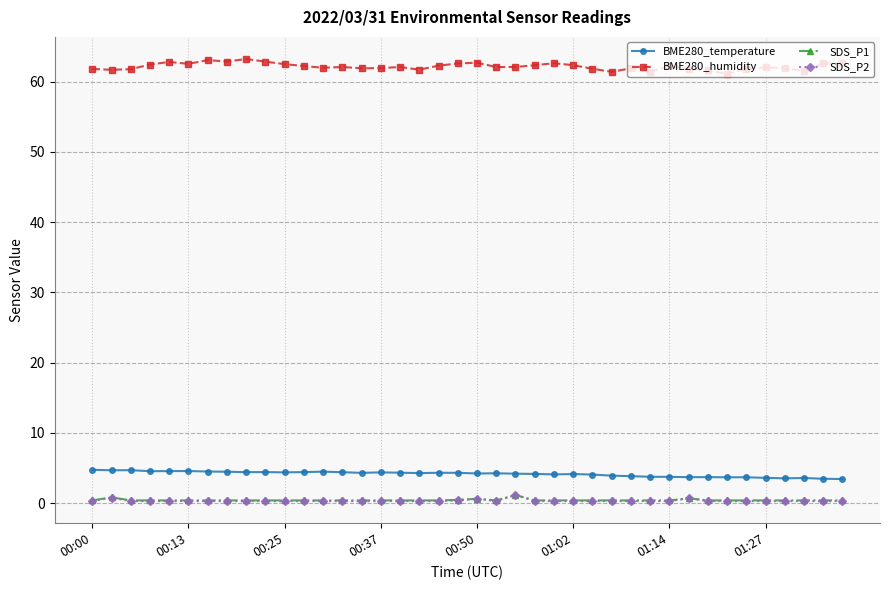

Which series has the widest spread of values?

BME280_humidity